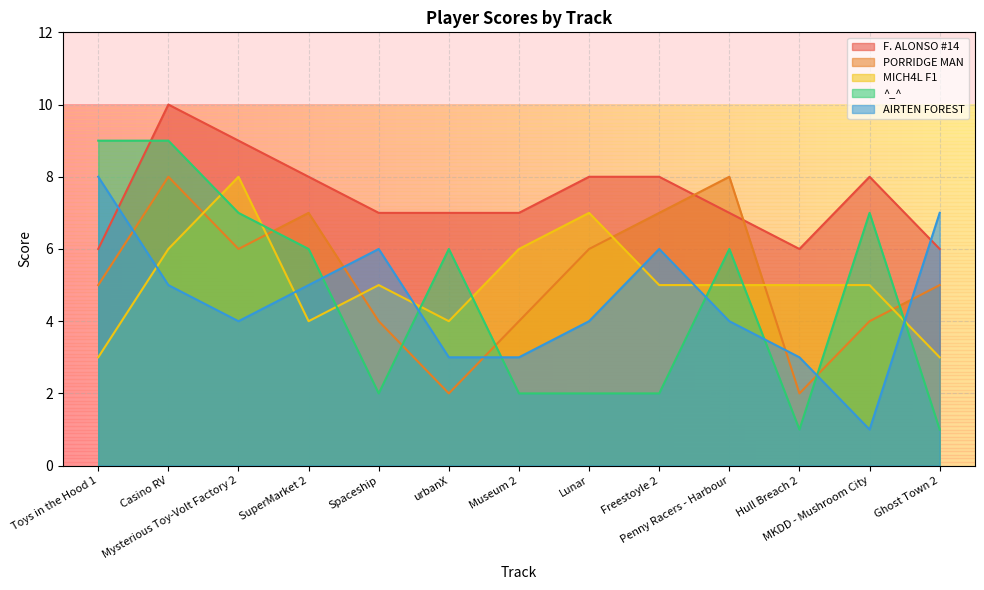

What is the highest value of the MICH4L F1 series?

8